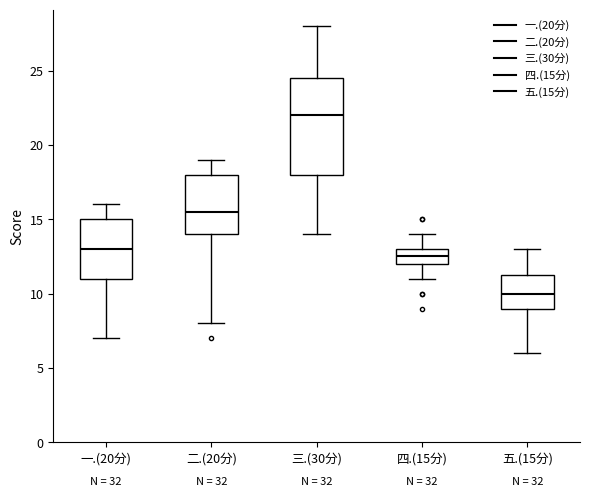

Reading left to right, transcribe this box plot: for each box, give where its median line is, the range the box spans, and where its two whiskers end, as read against the y-axis. The values are not printed on the chart, so give them approximately, as read against the axis.

一.(20分): median 13.0, box 11.0 to 15.0, whiskers 7.0 to 16.0
二.(20分): median 15.5, box 14.0 to 18.0, whiskers 8.0 to 19.0
三.(30分): median 22.0, box 18.0 to 24.5, whiskers 14.0 to 28.0
四.(15分): median 12.5, box 12.0 to 13.0, whiskers 11.0 to 14.0
五.(15分): median 10.0, box 9.0 to 11.5, whiskers 6.0 to 13.0